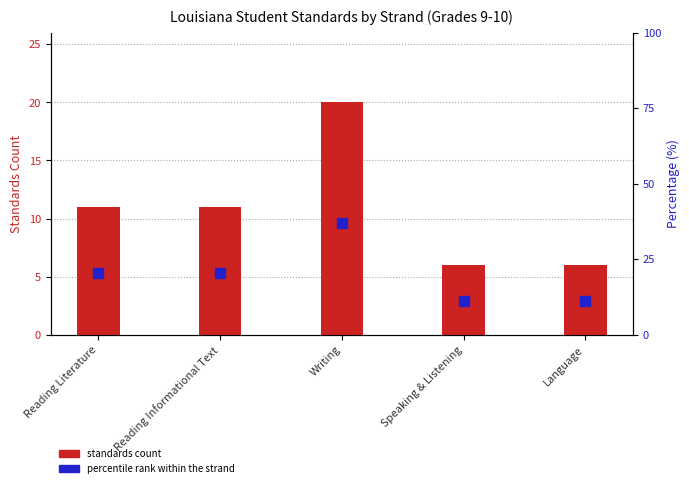

Which series has the largest total across all categories?

percentile rank within the strand